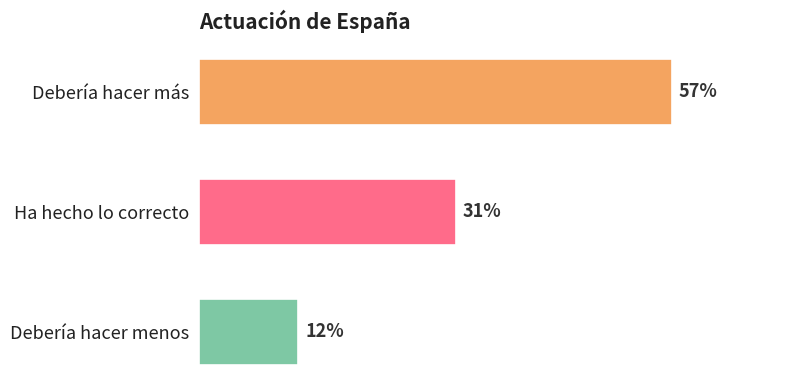

What is the label of the 2nd bar from the top?

Ha hecho lo correcto